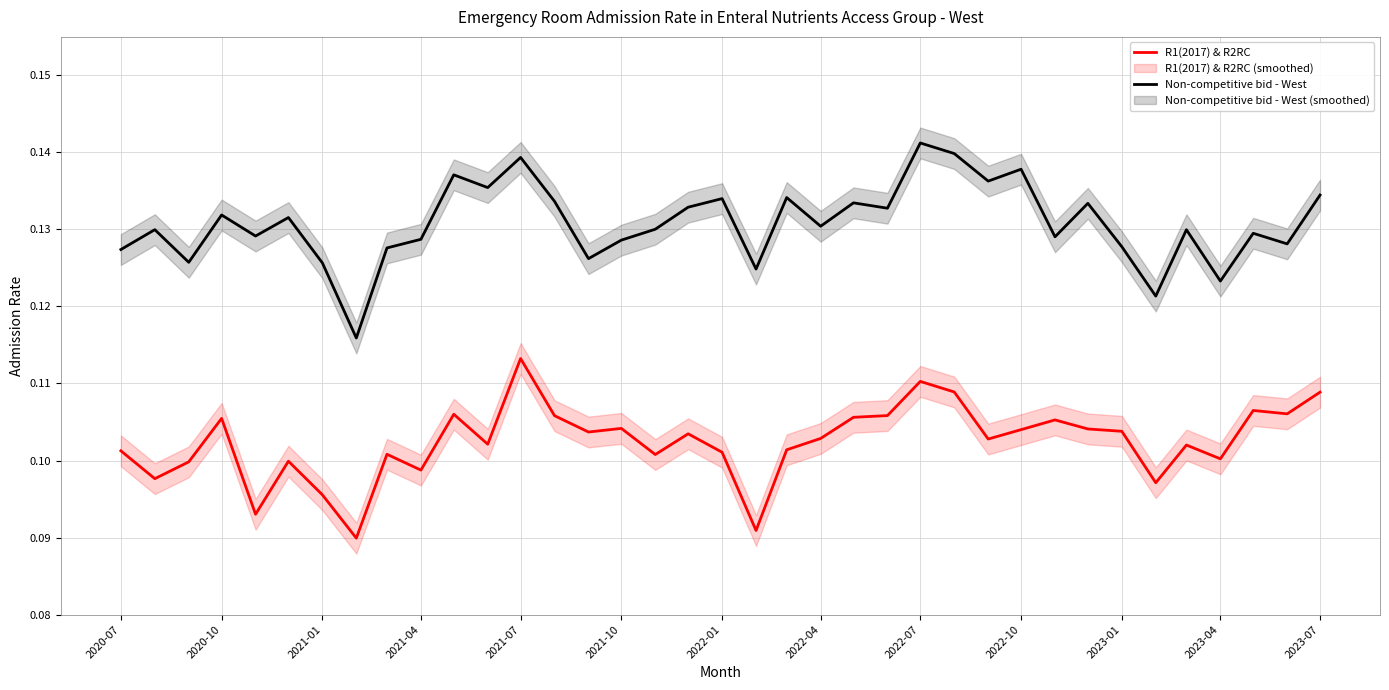

True or false: R1(2017) & R2RC and Non-competitive bid - West cross at least once.

False